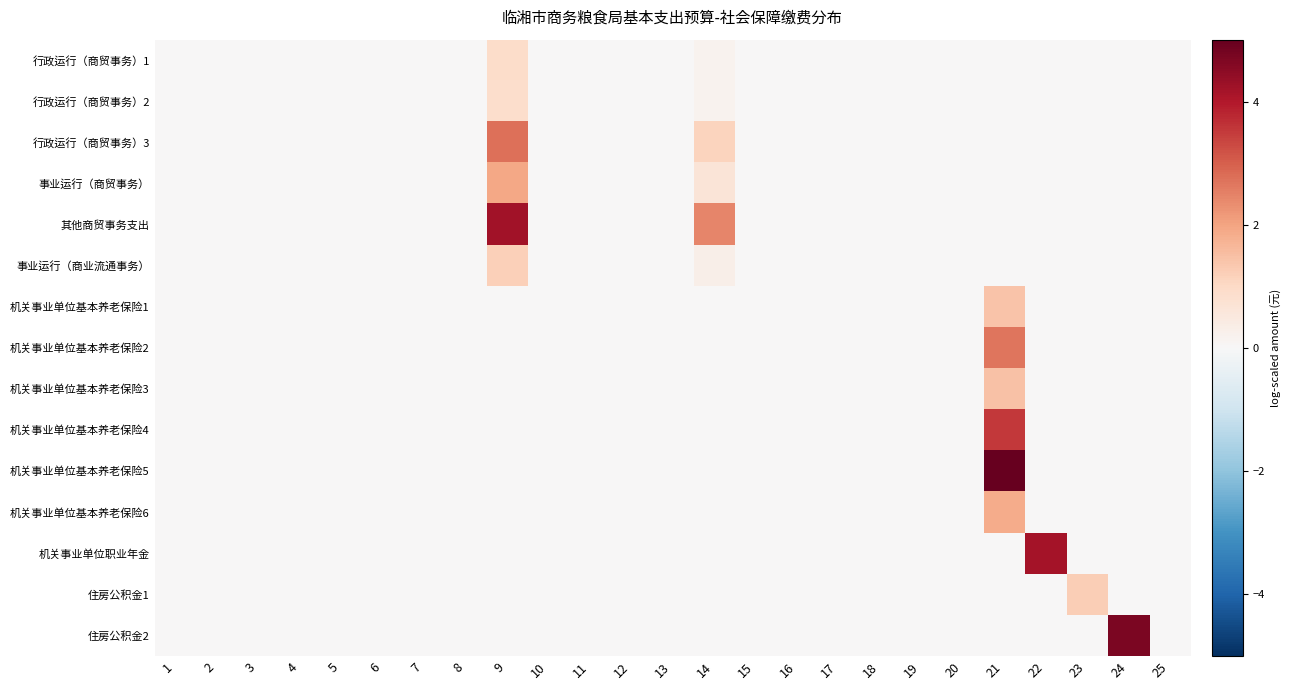

How many distinct data groups are displayed?

15